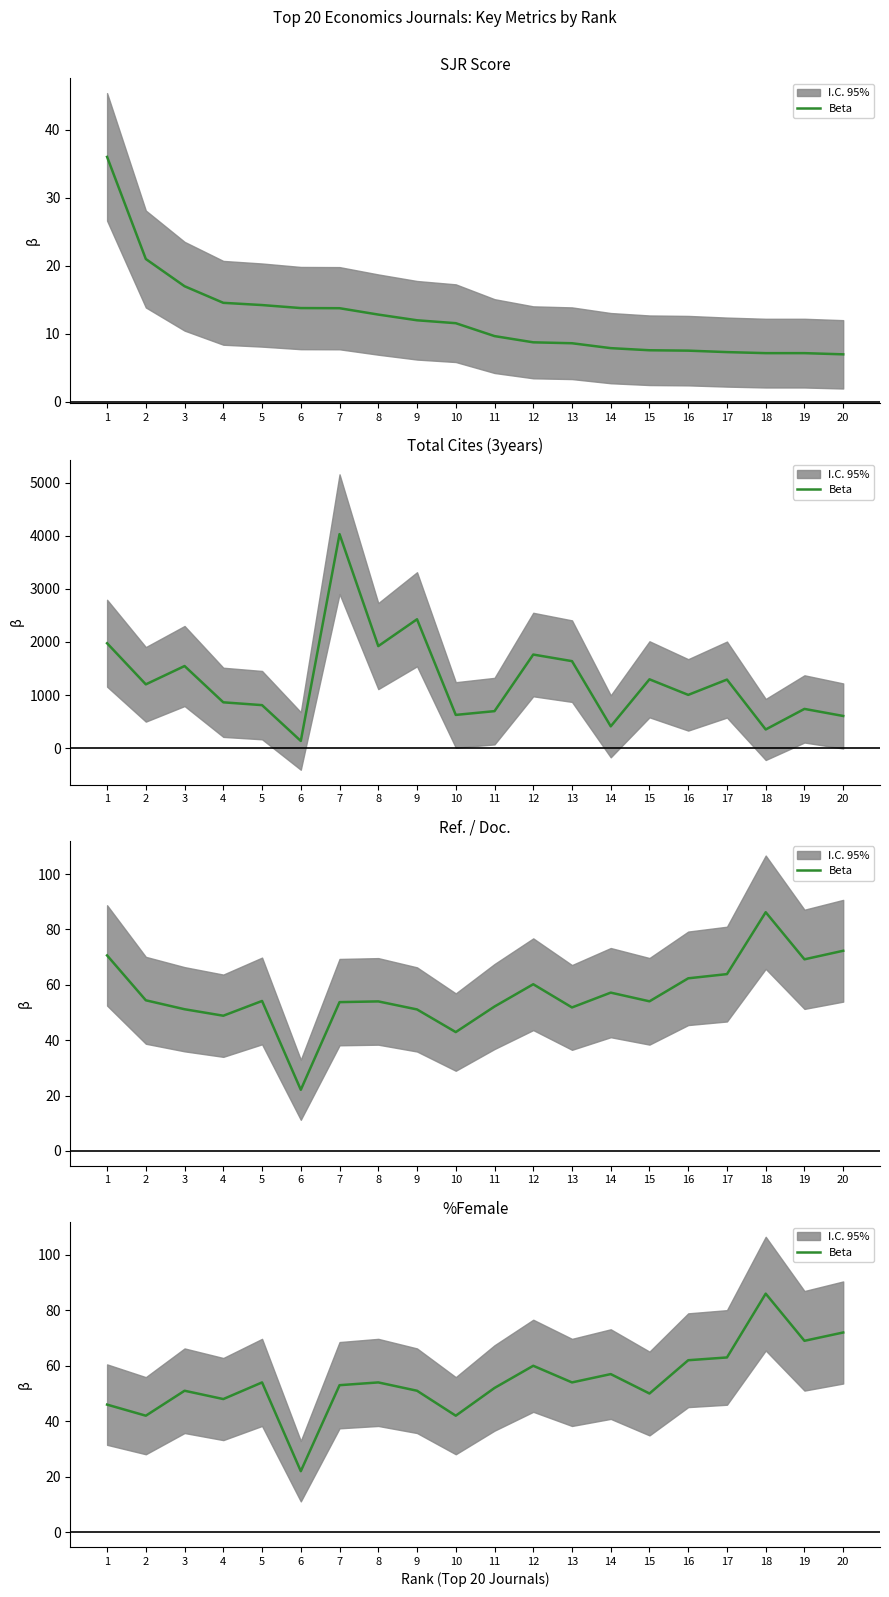

List the labels in order of value, largest first.

18, 20, 19, 17, 16, 12, 14, 5, 8, 13, 7, 11, 3, 9, 15, 4, 1, 2, 10, 6